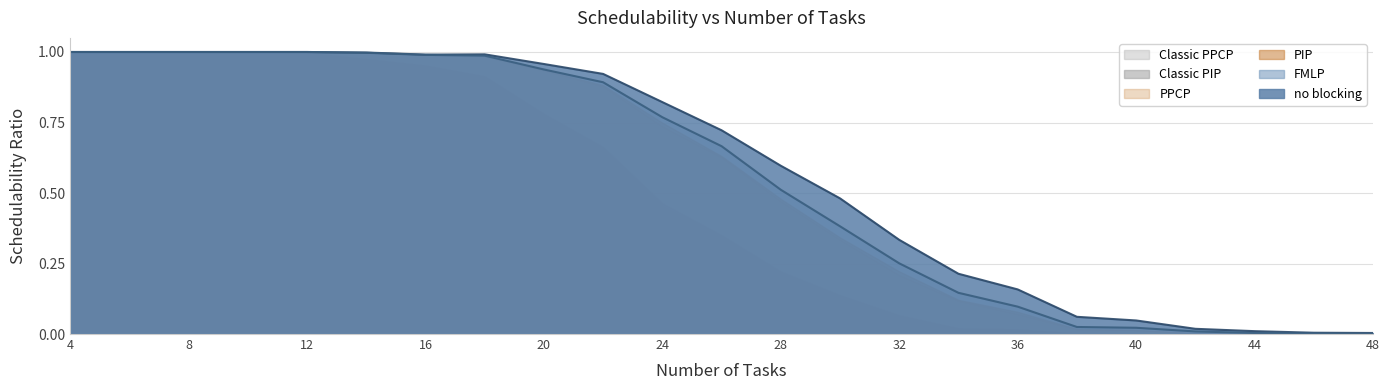

How many values in Classic PIP are above zero?

19